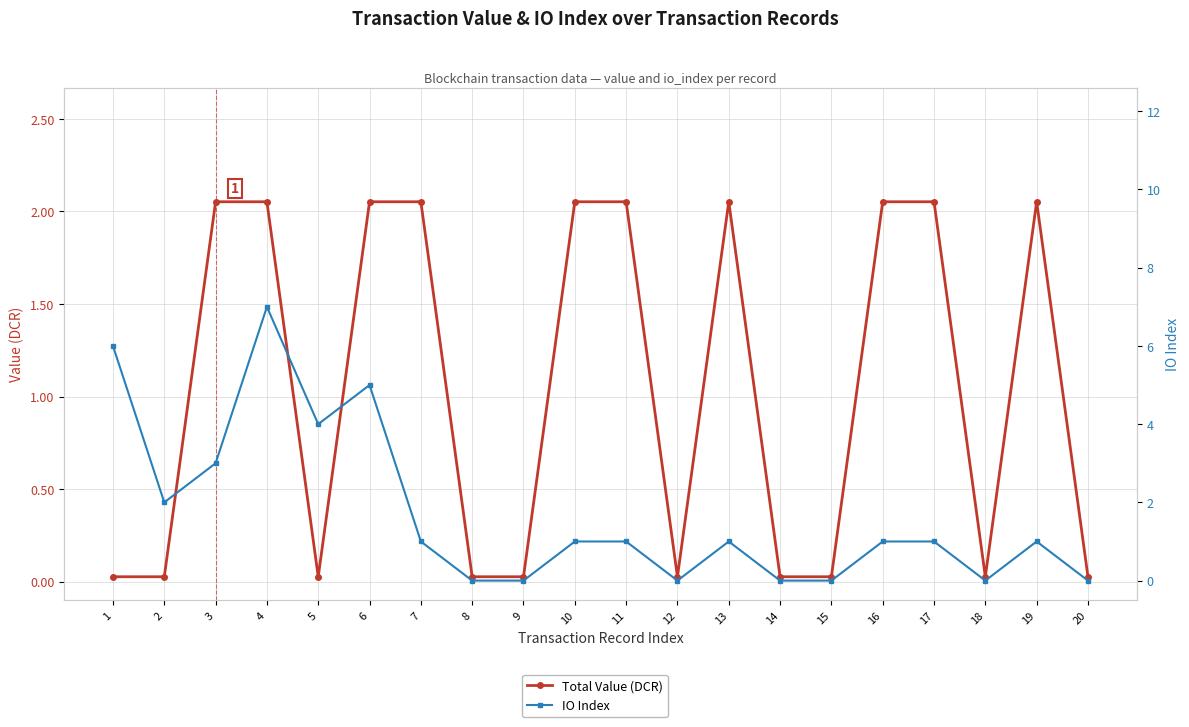

At 19, list the series in order from smallest to largest.

IO Index, Total Value (DCR)